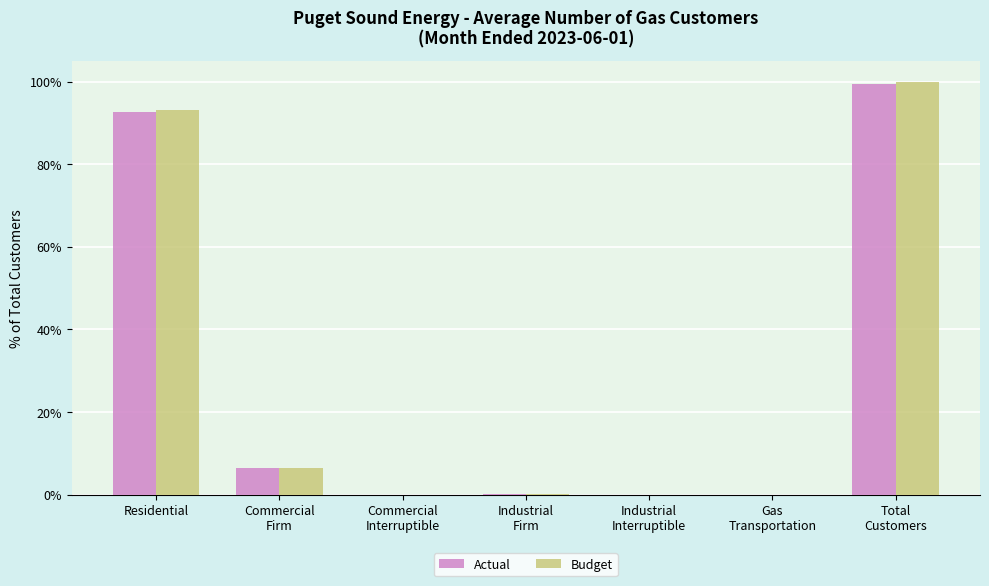

At which label does Budget reach its peak?

Total
Customers